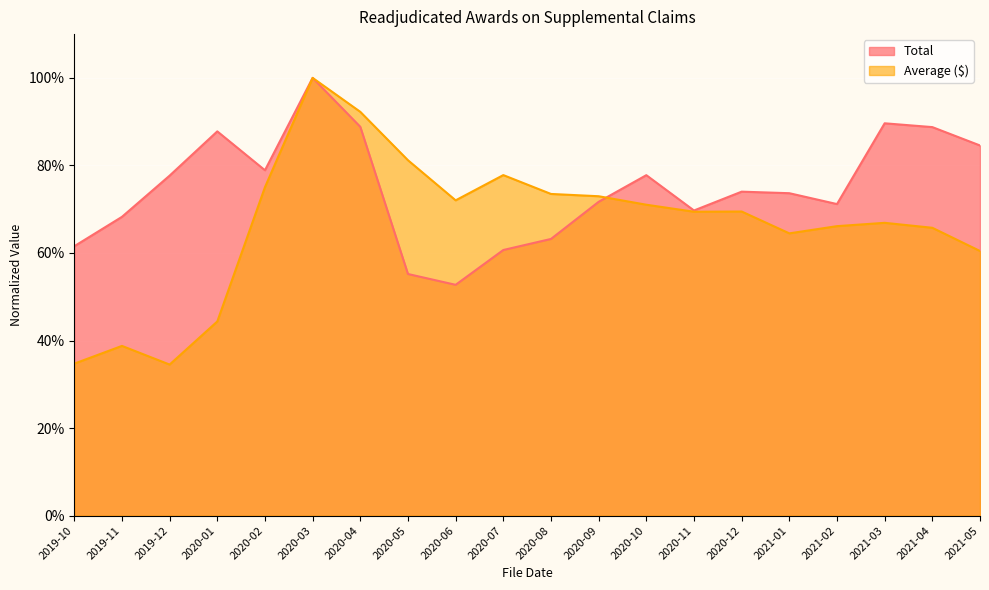

Rank the series at 2019-11 from lowest to highest value.

Average ($), Total